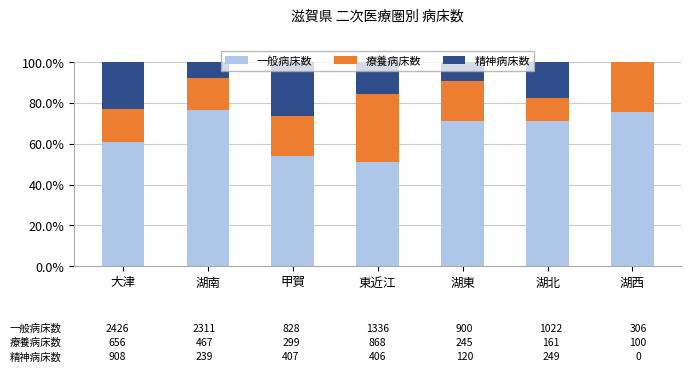

At which label is 一般病床数 closest to 63?

大津